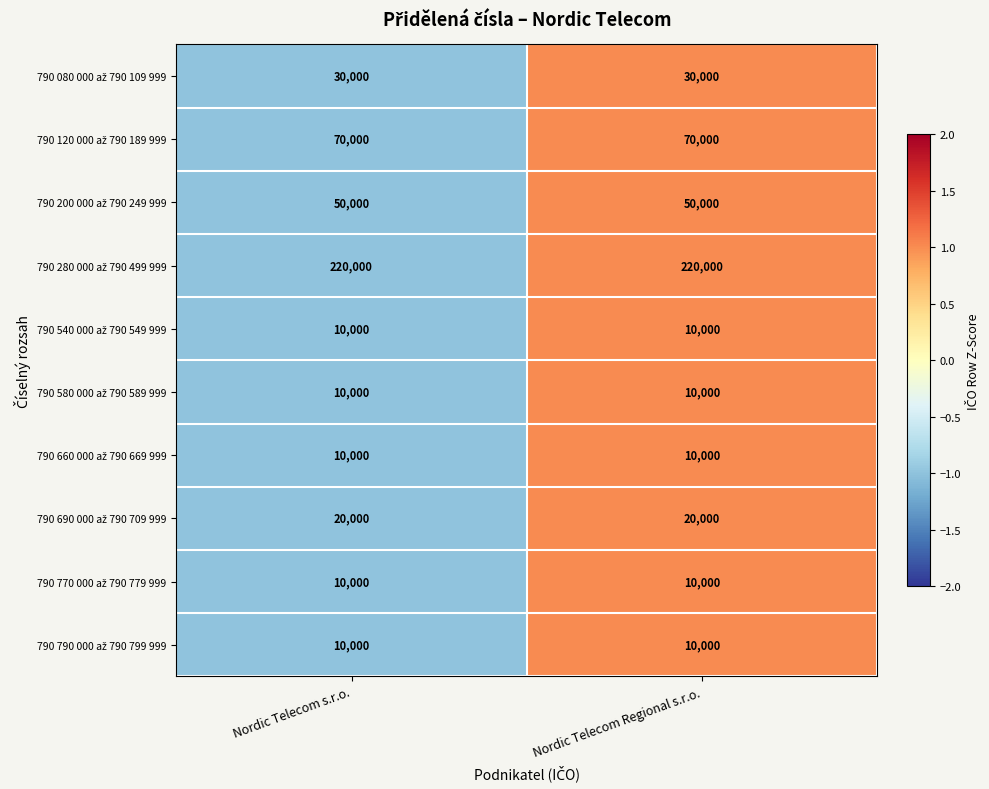

What is the total value across all series at Nordic Telecom Regional s.r.o.?

440000